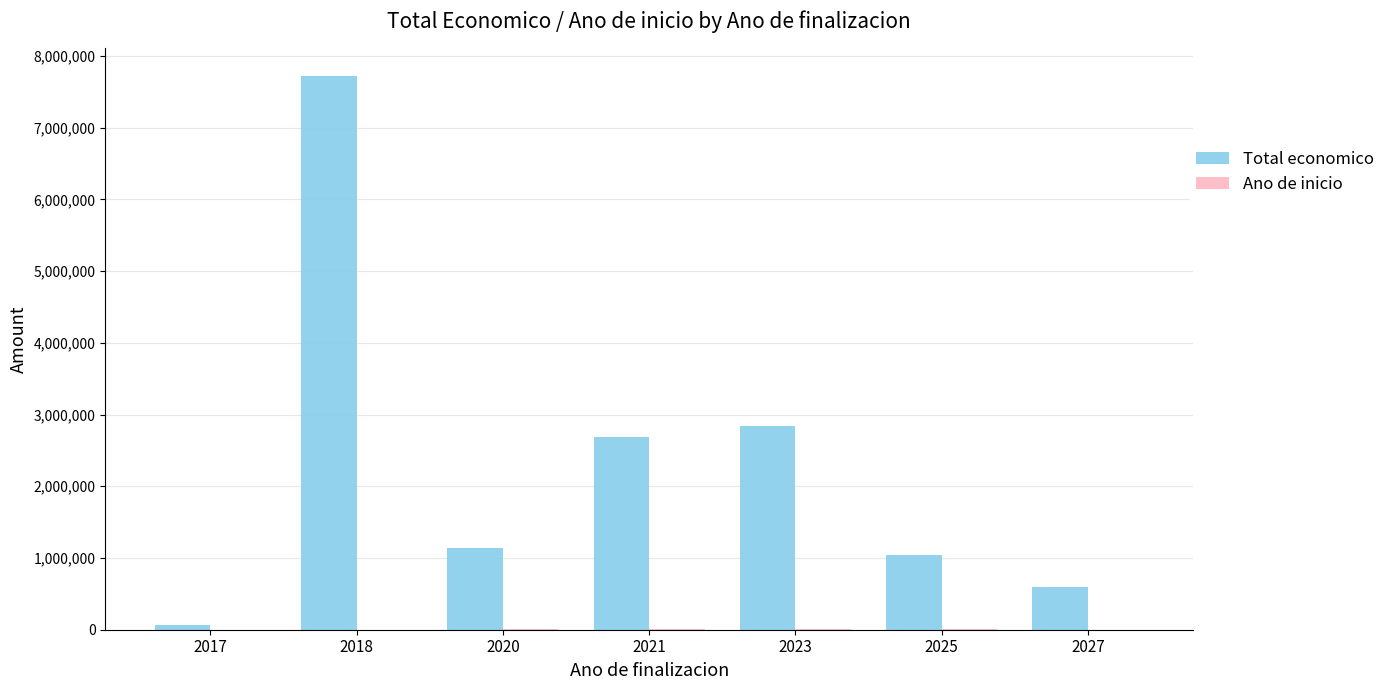

At which category is the sum across all series the highest?

2018